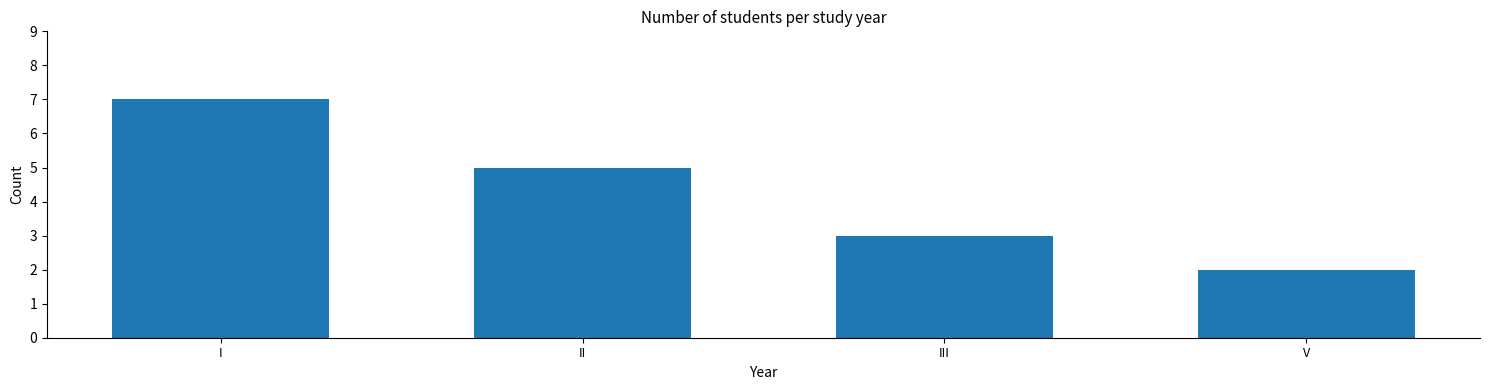

At which category does the chart reach its peak across all series?

I